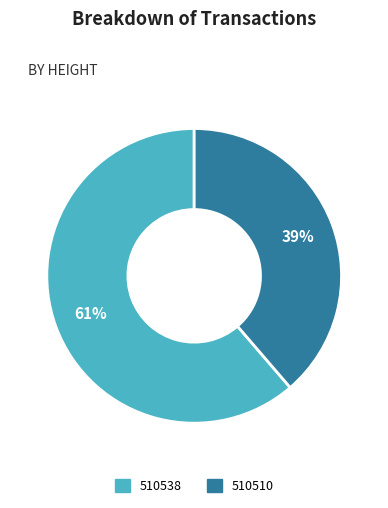

Which slice represents more than half of the pie?

510538